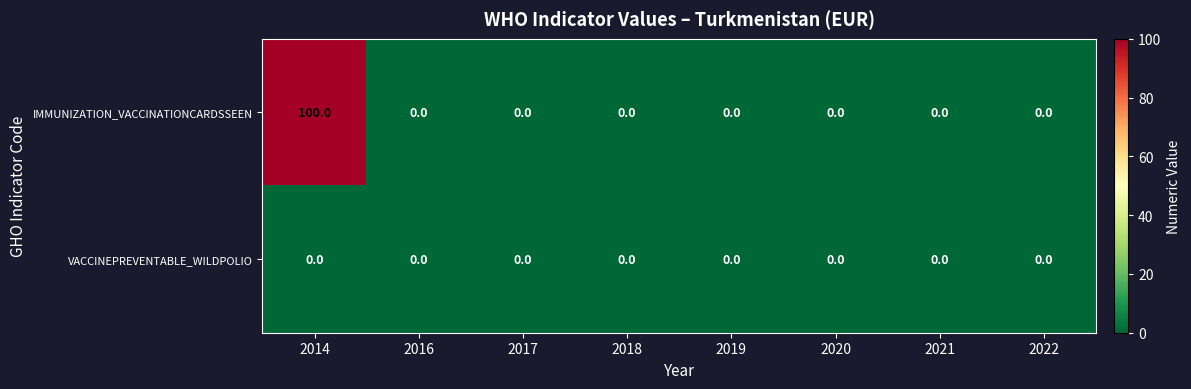

Which series has the widest spread of values?

IMMUNIZATION_VACCINATIONCARDSSEEN